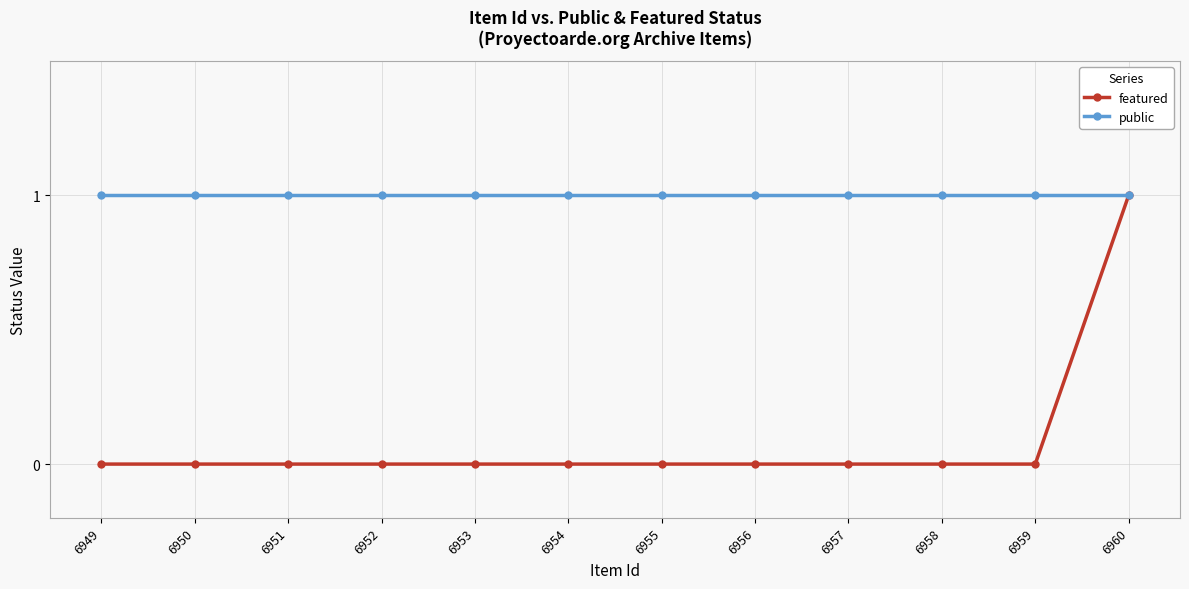

What is the maximum value for featured?

1